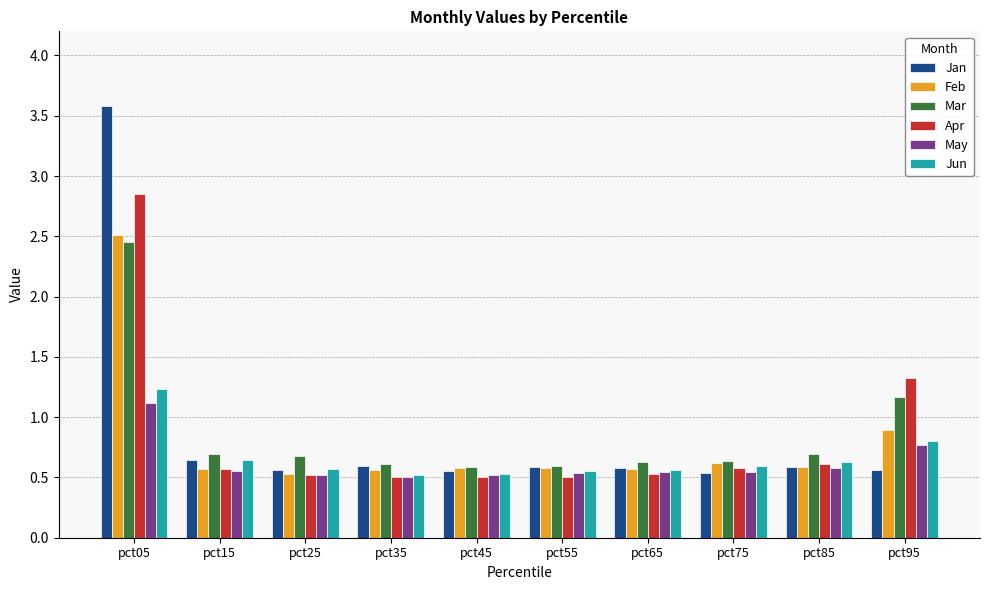

What is the maximum value shown in the chart?

3.6